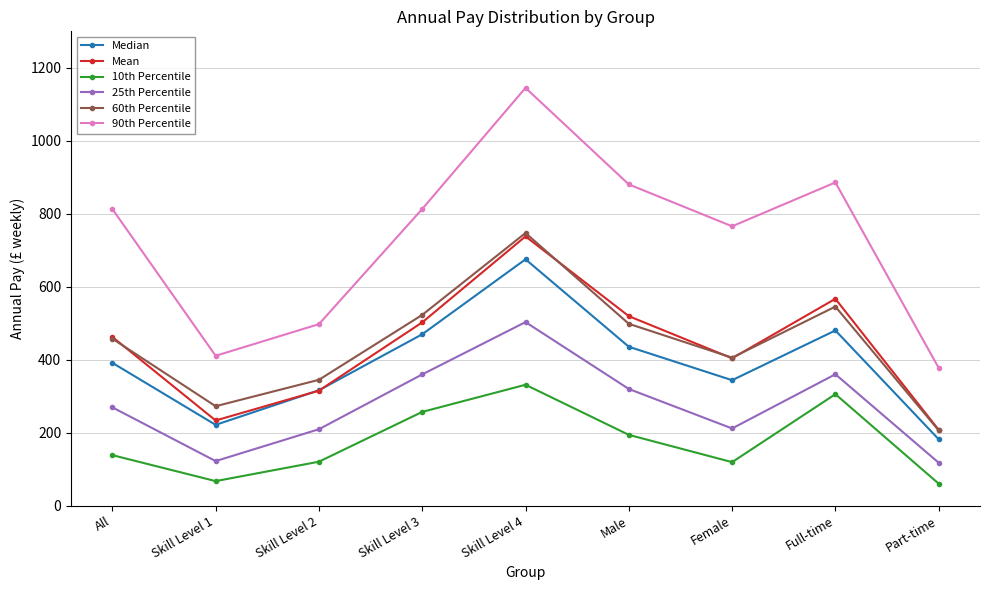

Where is the first local maximum for 25th Percentile?

Skill Level 4